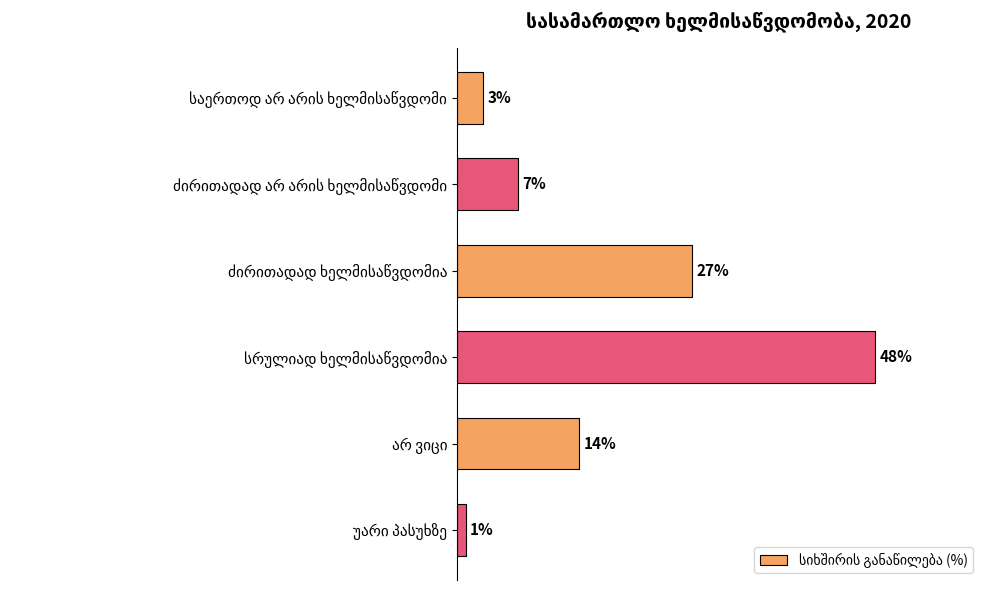

Does the chart contain any negative values?

No